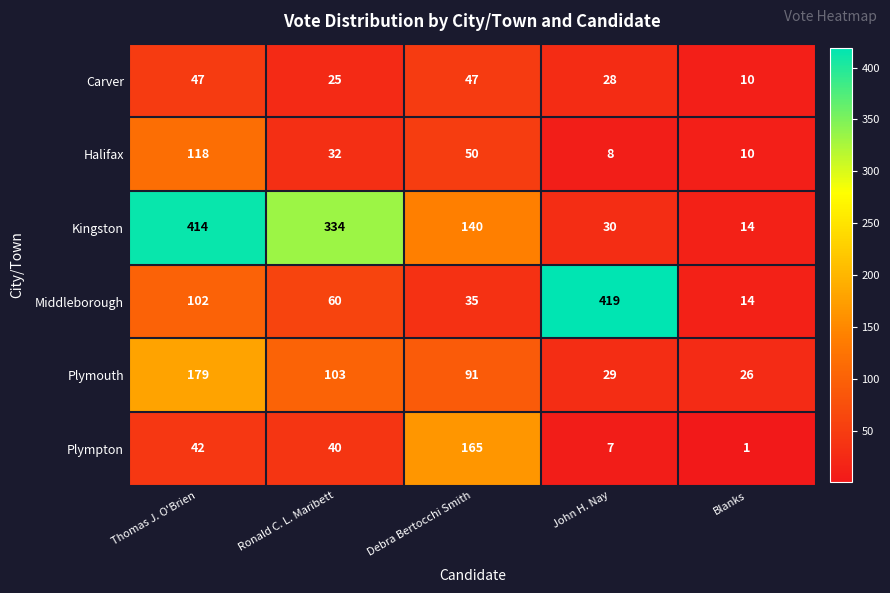

Which series has the widest spread of values?

Middleborough